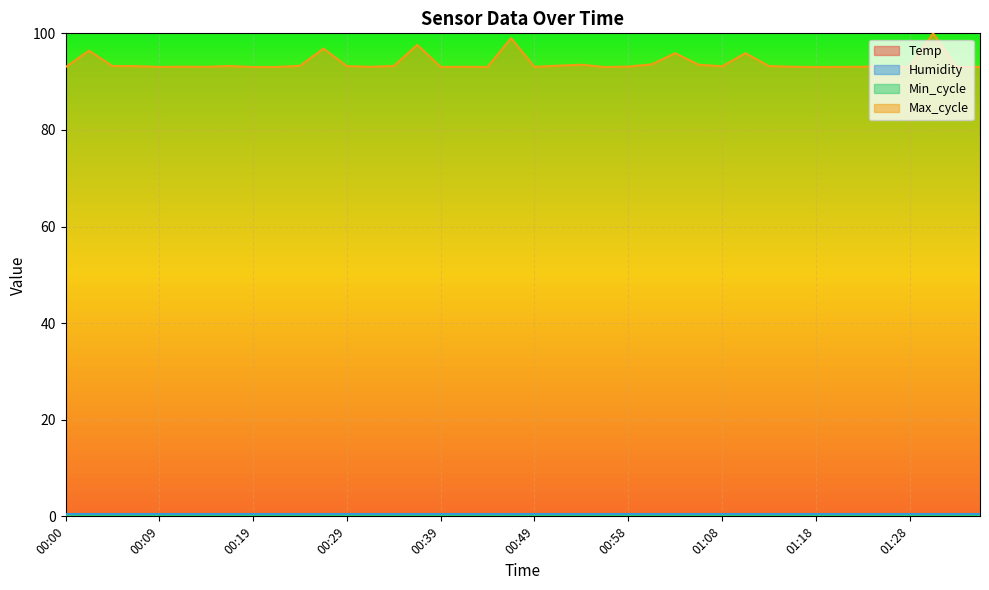

Which series has the largest range (max minus min)?

Max_cycle